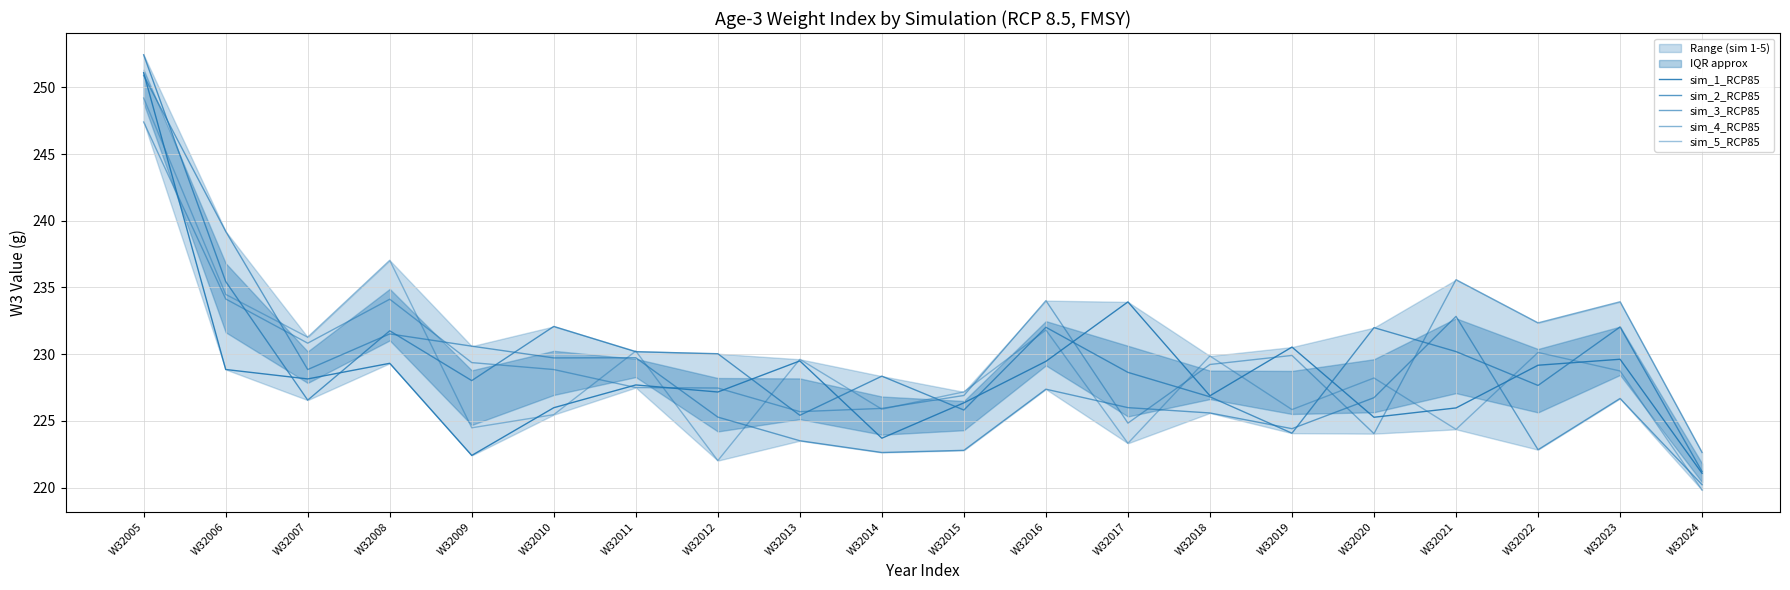

How many data points in sim_1_RCP85 are above 228?

10